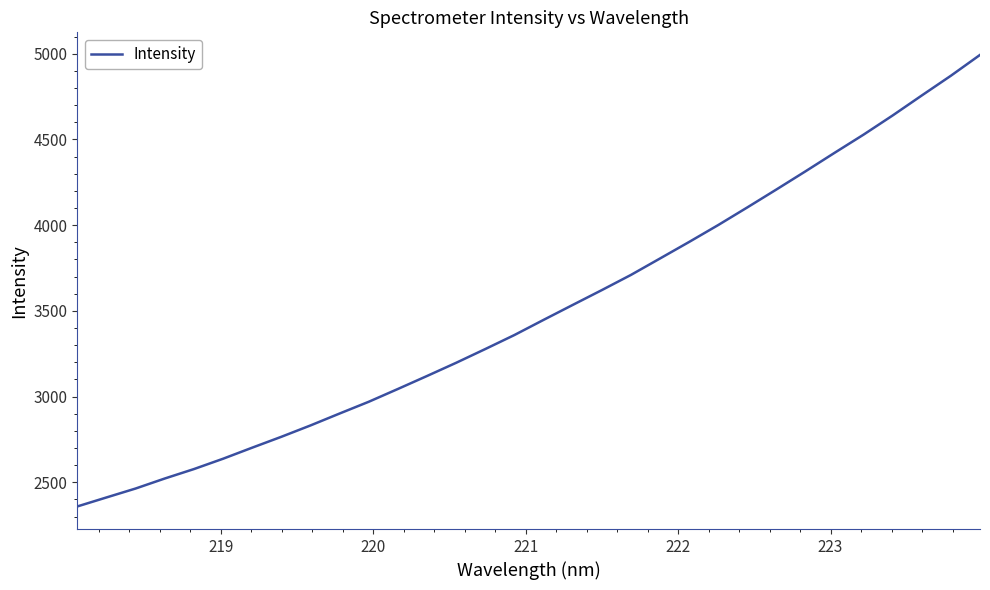

What is the average value?

3499.8